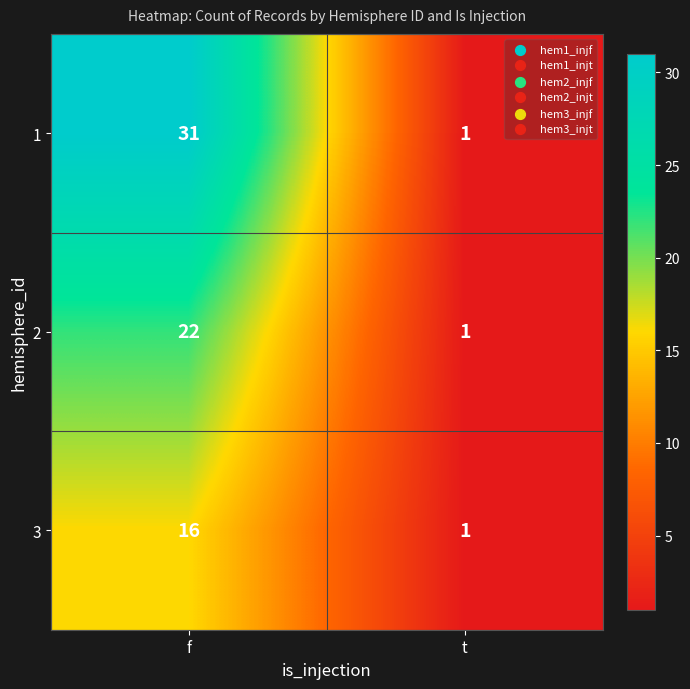

How many categories are shown in the chart?

2